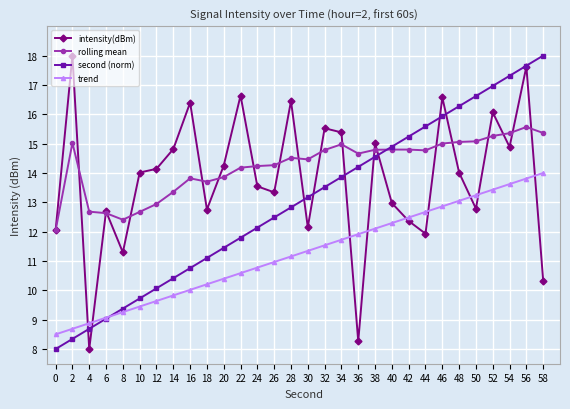

Between 30 and 50, which series saw the biggest shift?

second (norm)